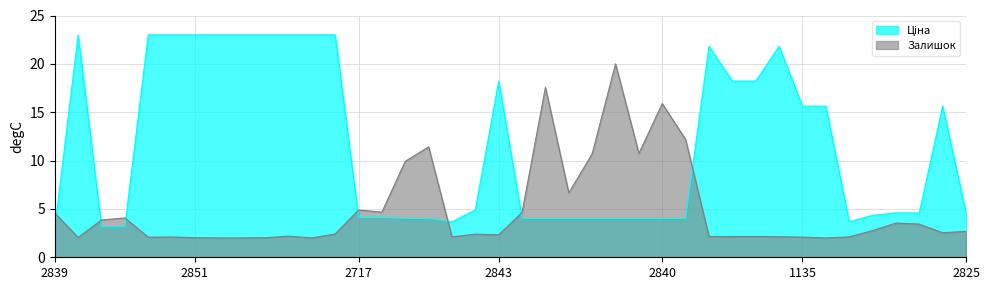

At which label does Залишок reach its peak?

284032202